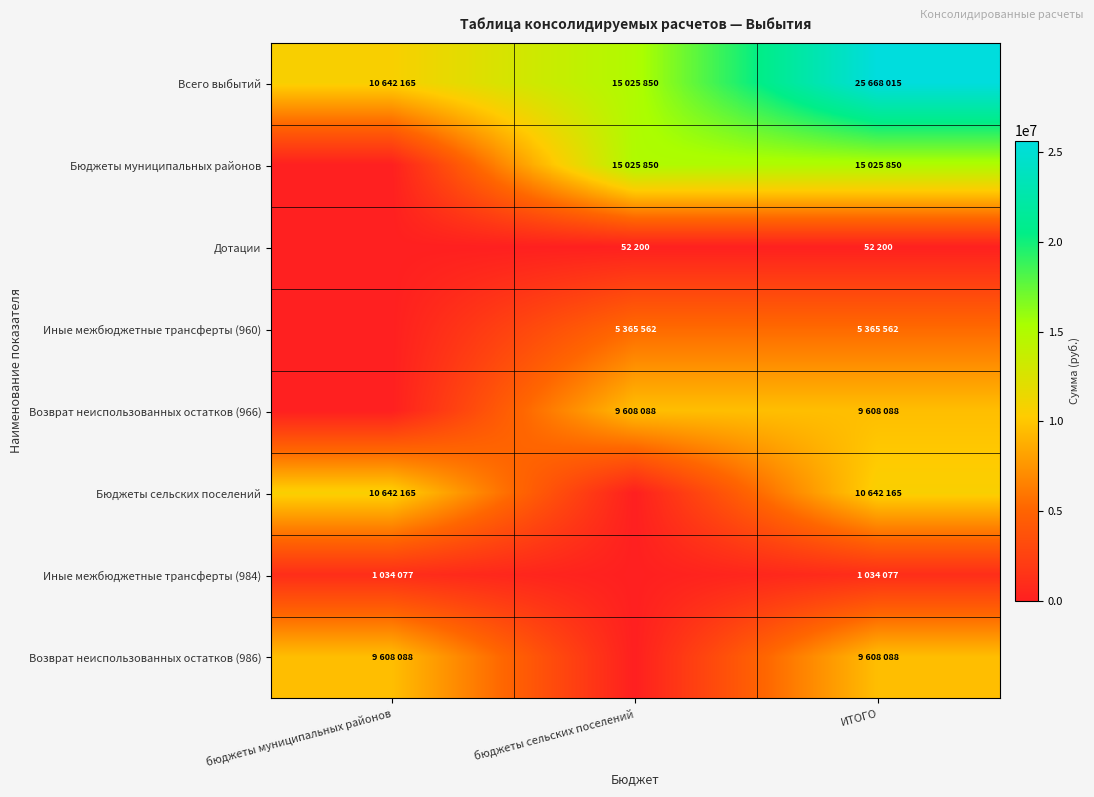

At which category is the sum across all series the highest?

ИТОГО